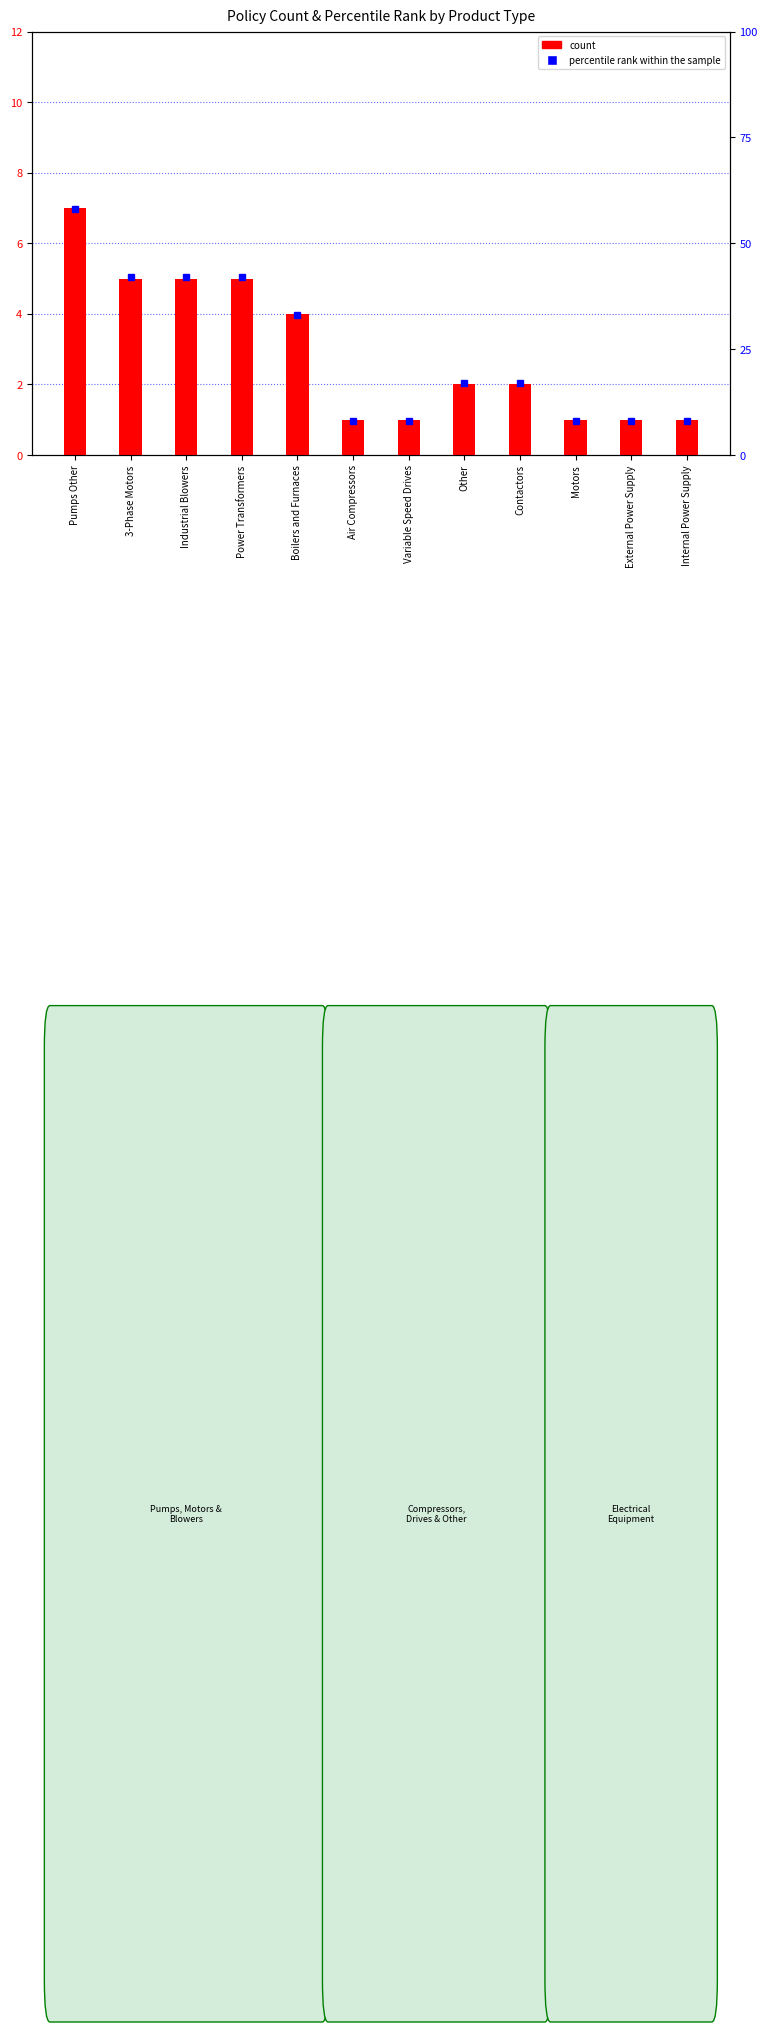

At which category is the sum across all series the highest?

Pumps Other